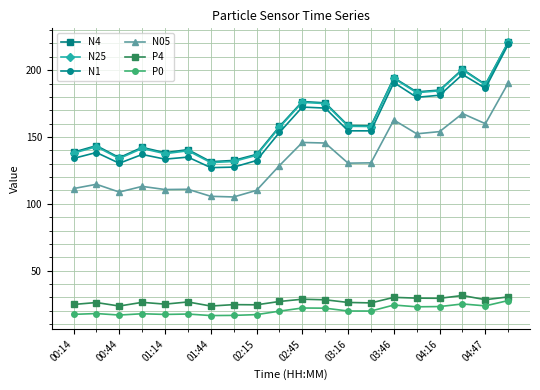

Which series has the largest range (max minus min)?

N1